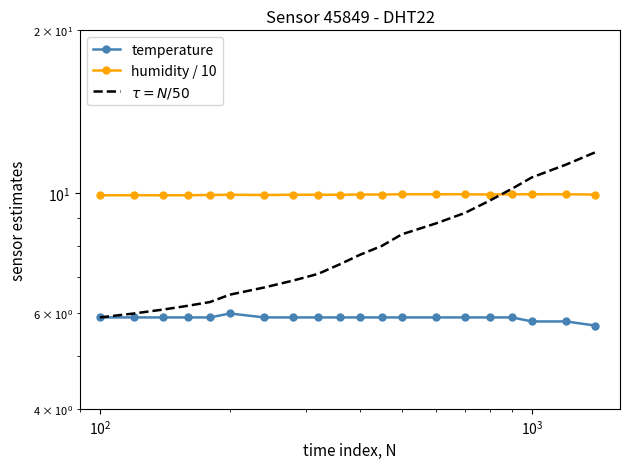

The temperature series shows 9.4 at $\mathdefault{10^{4}}$. True or false?

False